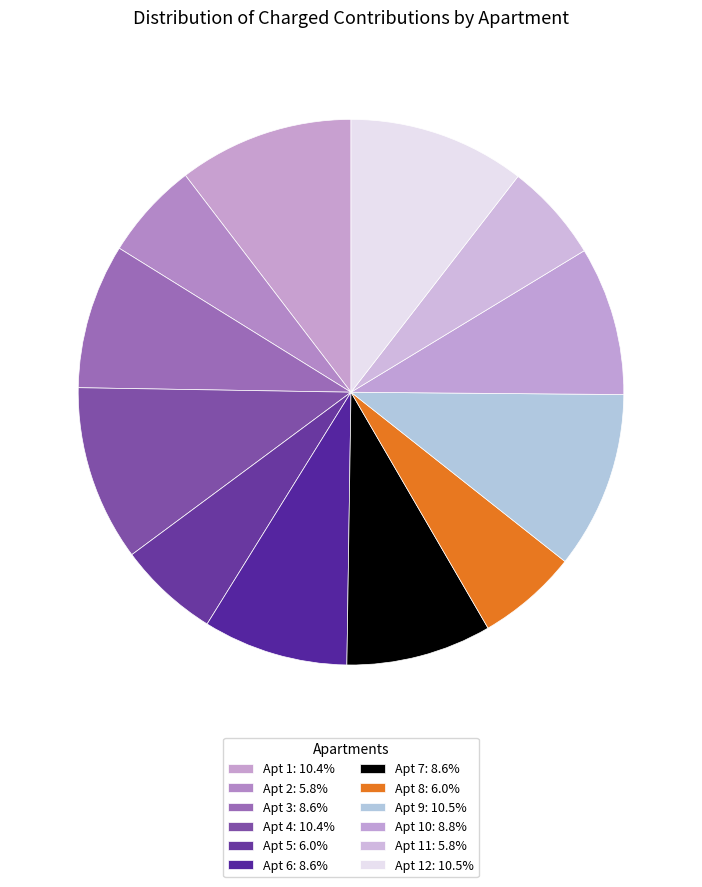

Count the number of slices in the pie.

12